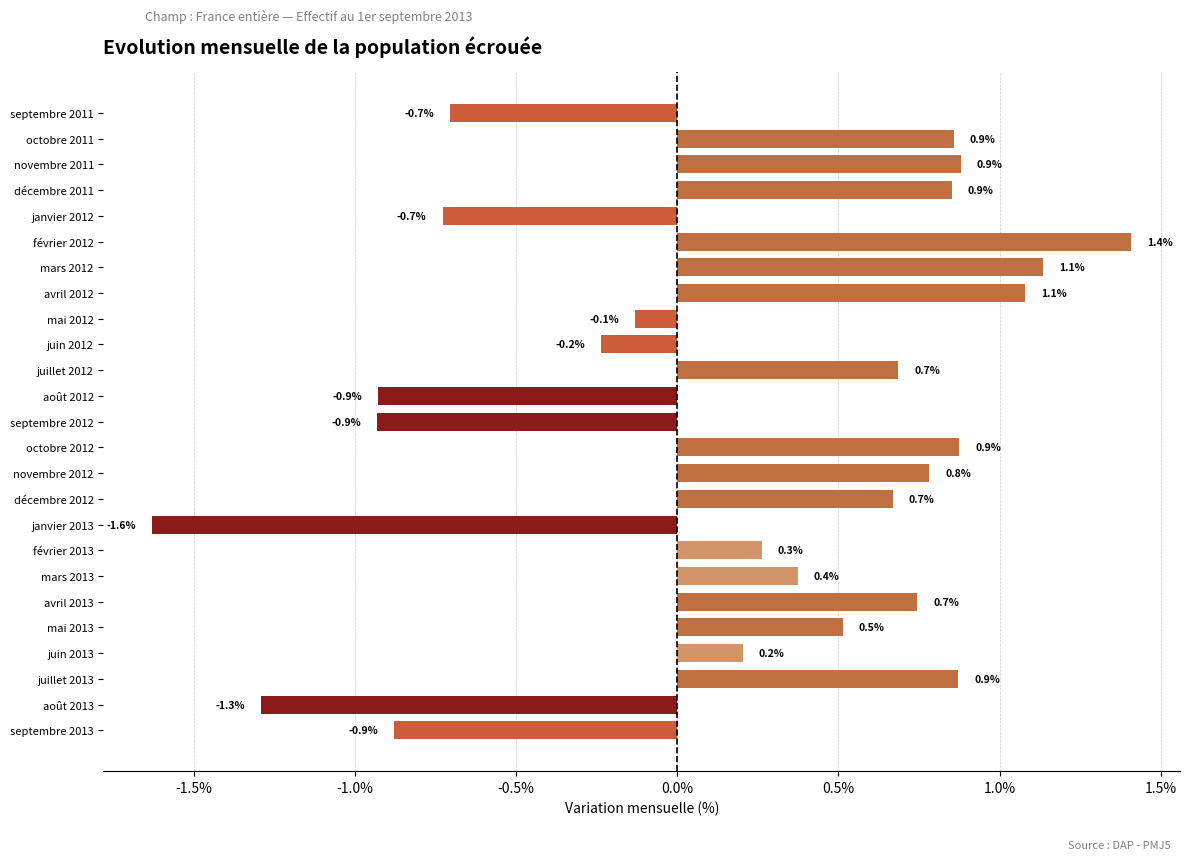

What is the difference between the maximum and minimum values?

3.0